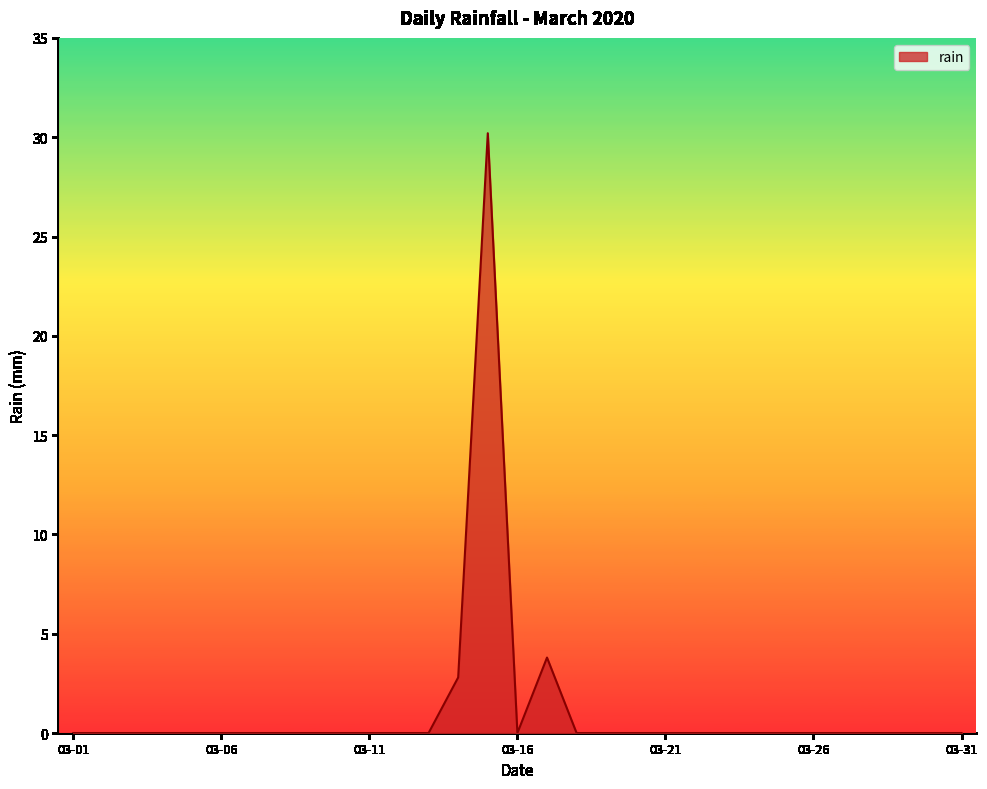

What is the difference between the maximum and minimum values?

30.2